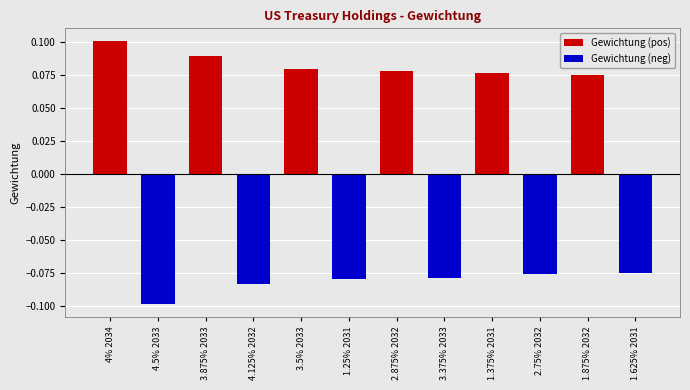

Which category has the highest value across all series?

4% 2034